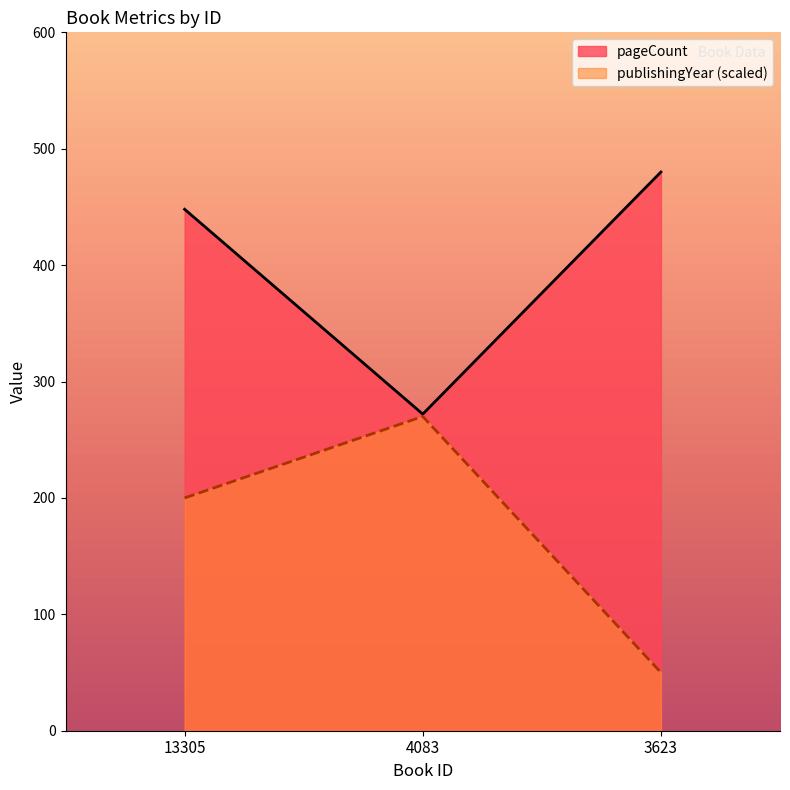

Rank the series by their maximum value, from lowest to highest.

publishingYear, pageCount